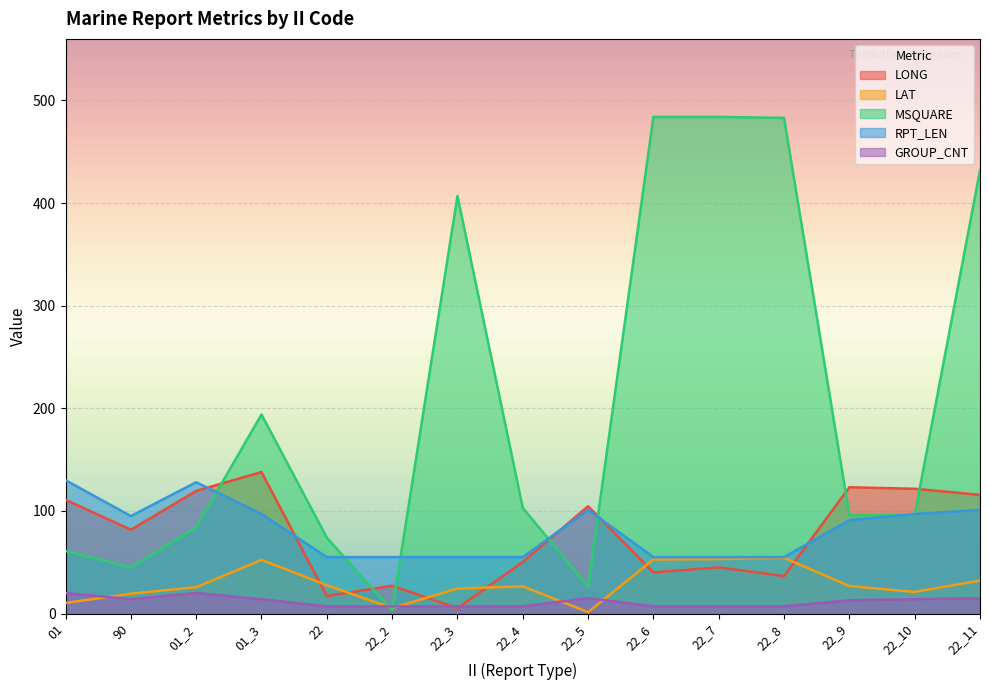

What position from the right is 22?

11